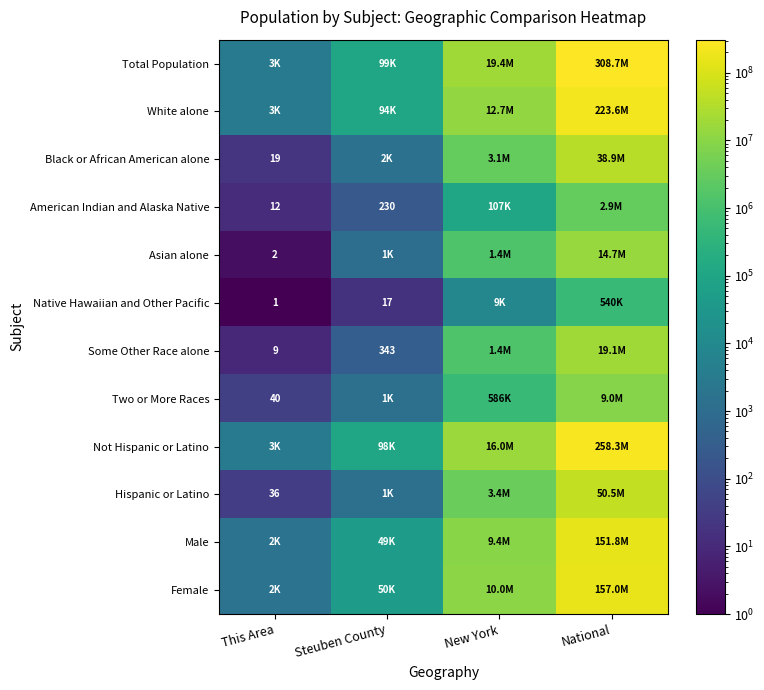

What is the difference between the highest and lowest values at Steuben County?

98973